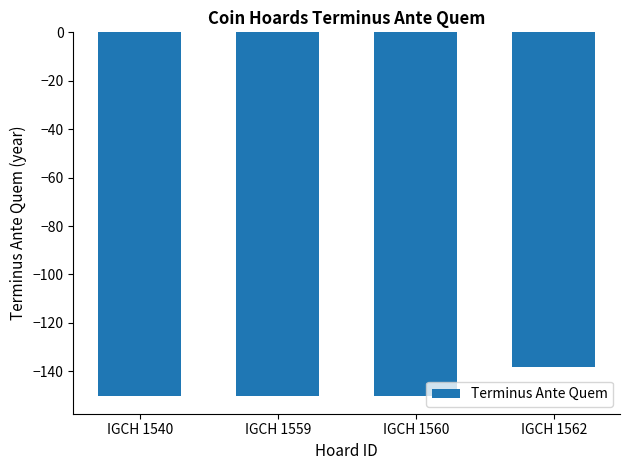

What is the maximum value shown in the chart?

-138